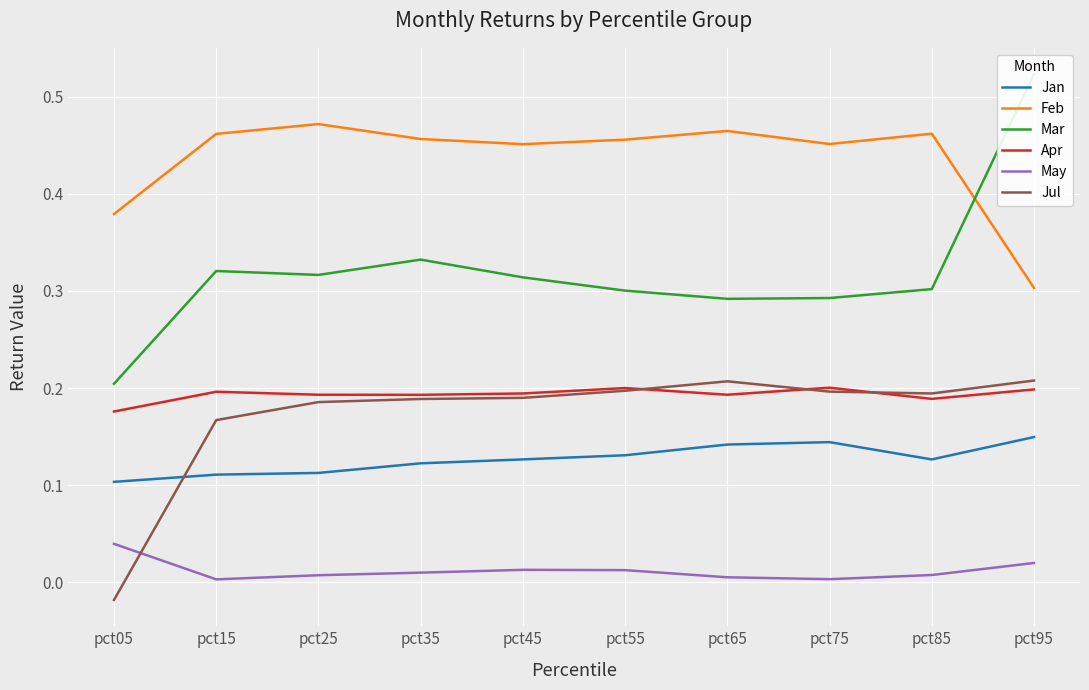

How many data points does each series have?

10